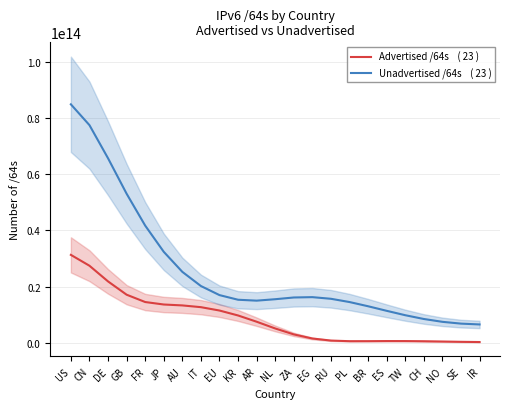

Rank the categories by Unadvertised /64s    ( 23 ) value from highest to lowest.

US, CN, DE, GB, FR, JP, AU, IT, EU, EG, ZA, RU, NL, KR, AR, PL, BR, ES, TW, CH, NO, SE, IR